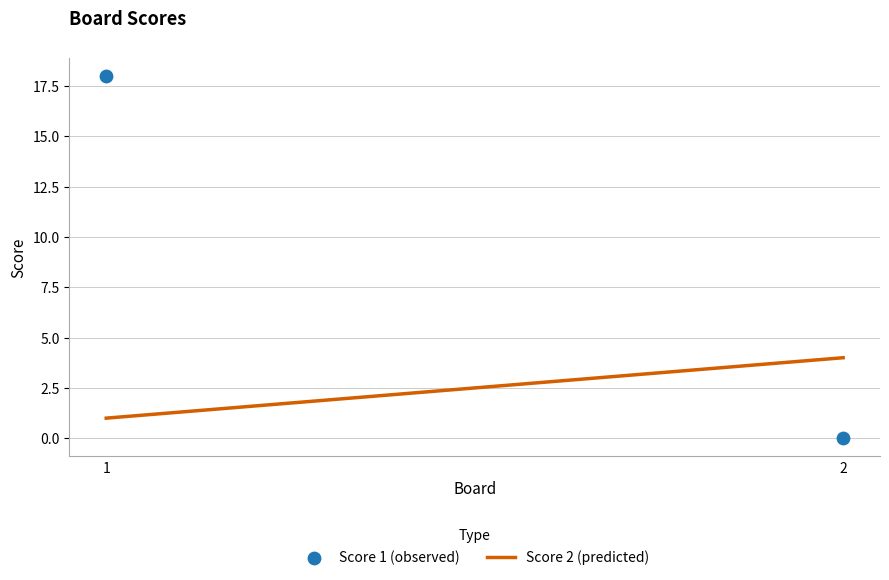

What is the range of Y values (max minus min)?

18